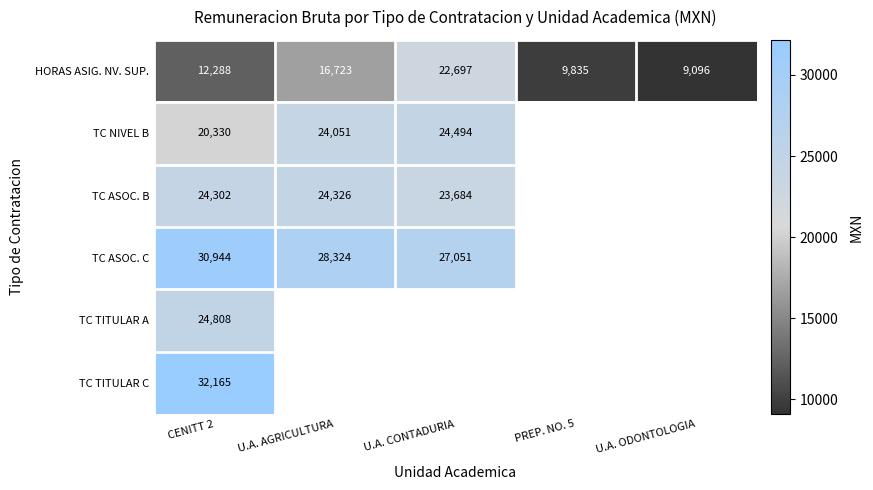

Between U.A. CONTADURIA and CENITT 2, which is larger?

U.A. CONTADURIA